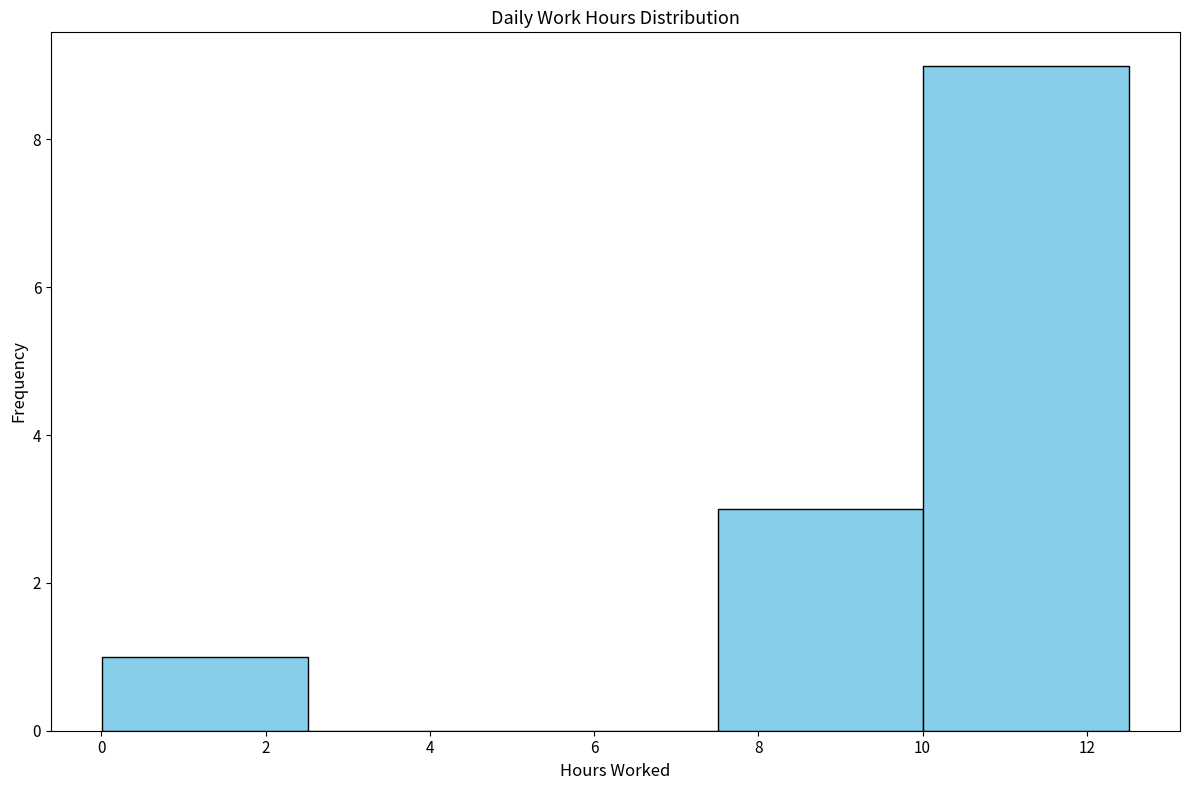

Which range on the x-axis has the tallest bar?

10.0 to 12.6